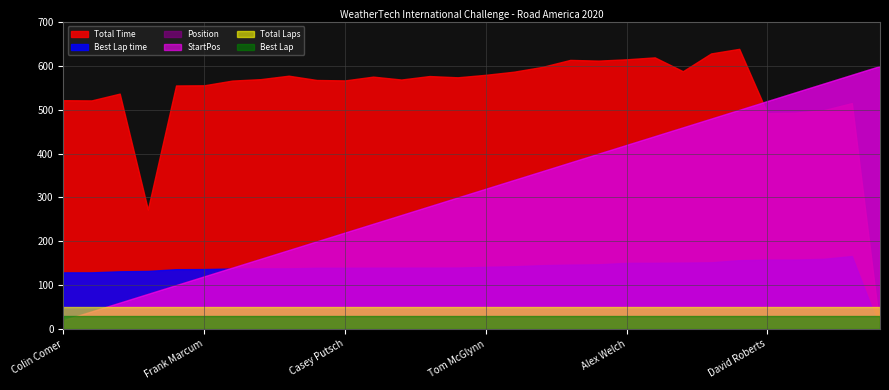

What is the sum of all Total Time values?

16192.4